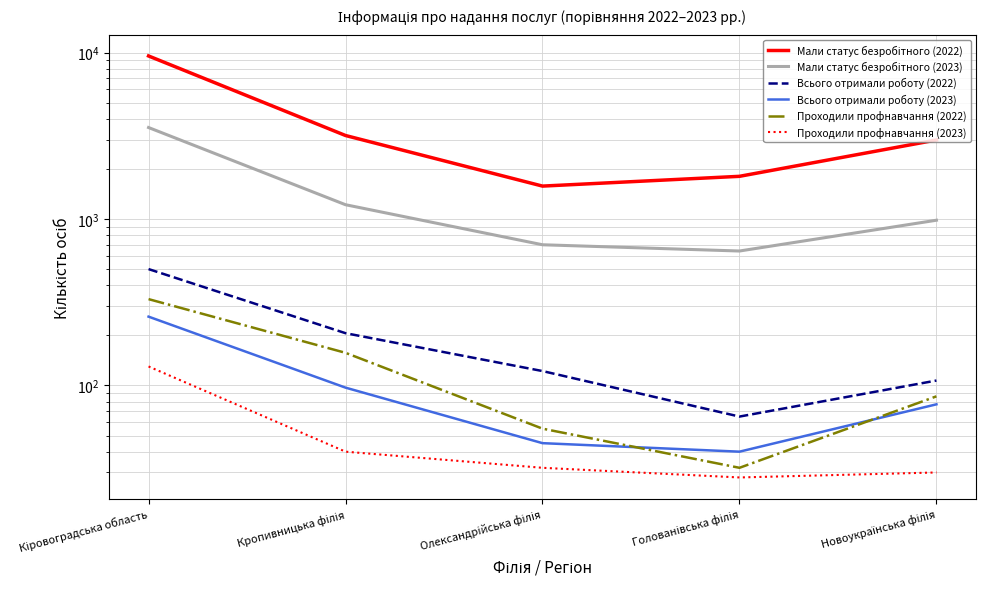

Reading left to right, transcribe all the data shown in this chart.

Мали статус безробітного (2022): 9535	3173	1576	1804	2982
Мали статус безробітного (2023): 3543	1218	700	642	983
Всього отримали роботу (2022): 500	206	122	65	107
Всього отримали роботу (2023): 259	97	45	40	77
Проходили профнавчання (2022): 330	157	55	32	86
Проходили профнавчання (2023): 130	40	32	28	30